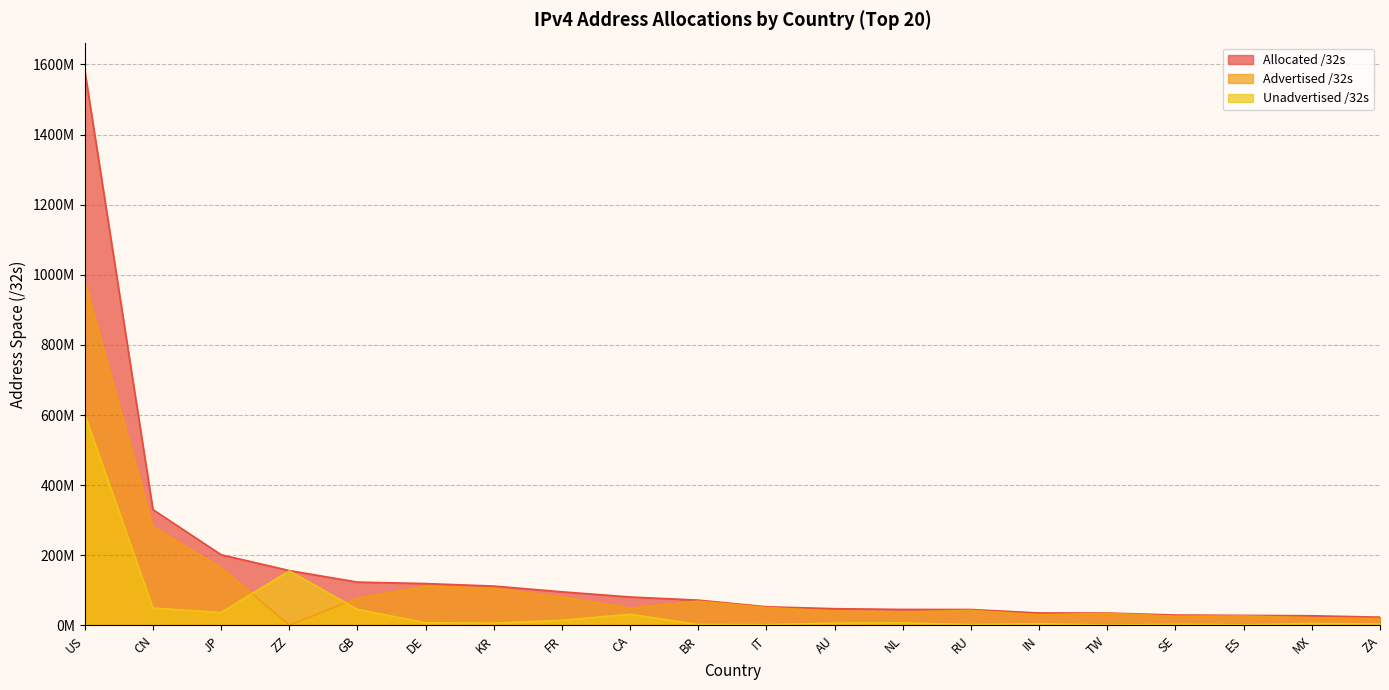

True or false: Unadvertised /32s and Allocated /32s intersect in this chart.

False